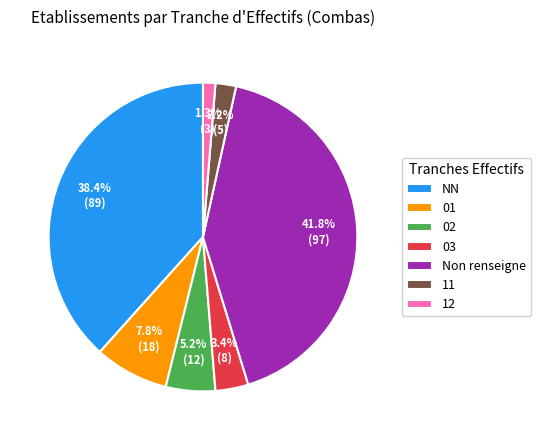

What is the smallest slice in the pie chart?

12